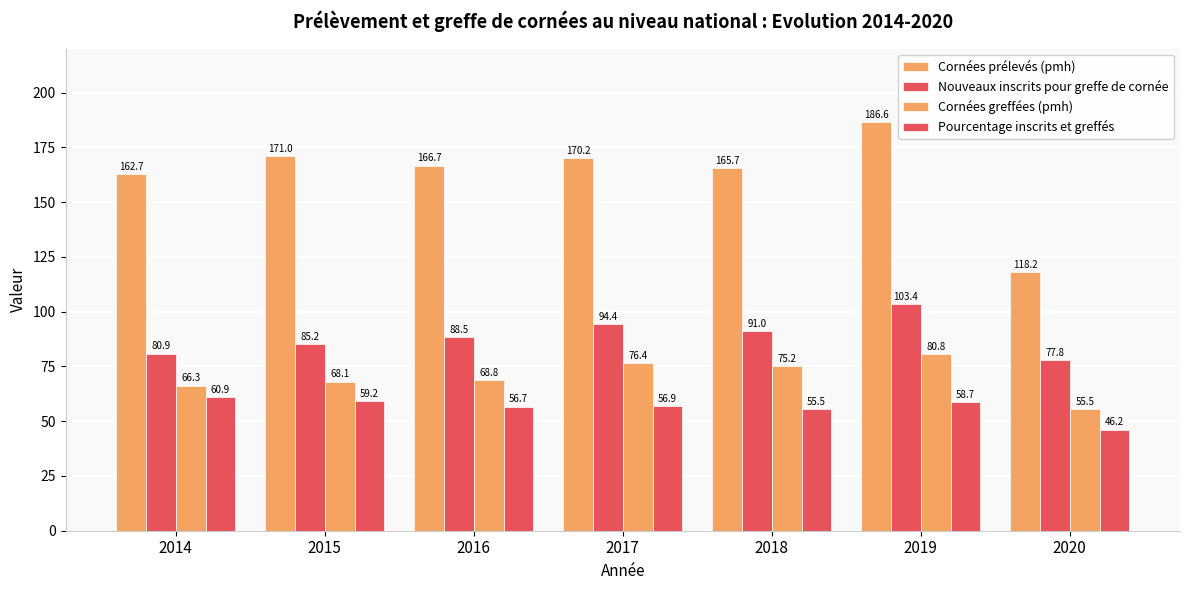

What is the total value across all series at 2016?

380.7